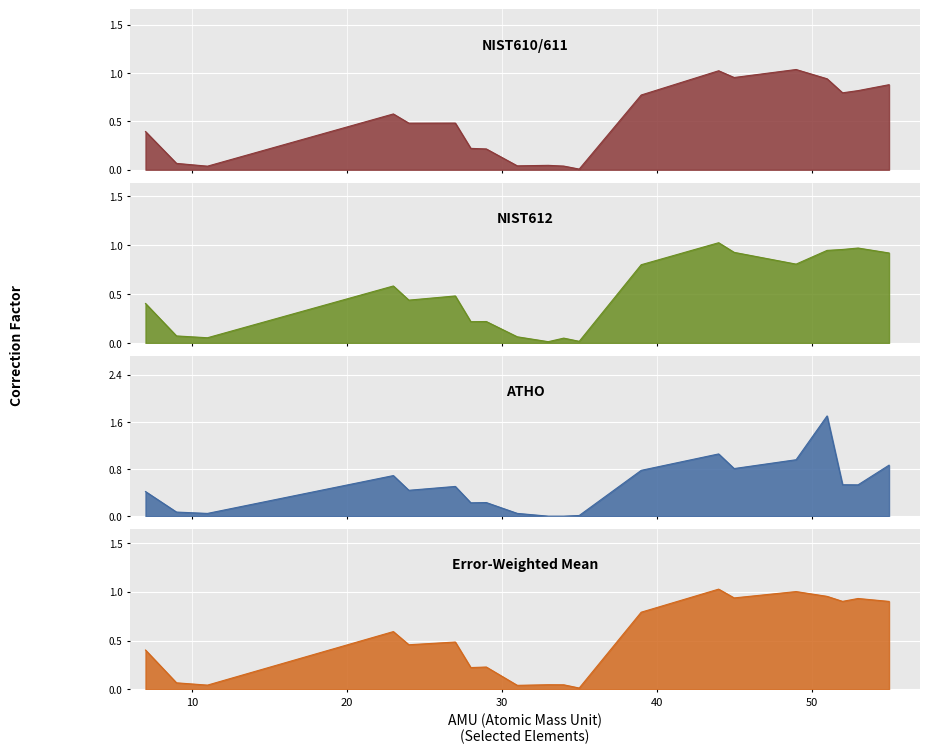

At which category does error-weighted mean reach its first local peak?

23